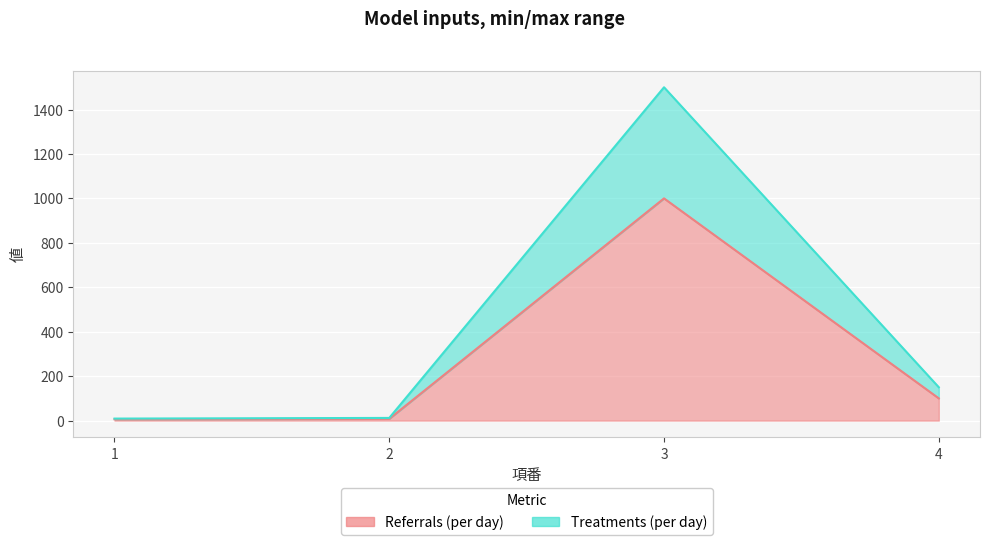

Reading left to right, transcribe all the data shown in this chart.

Referrals (per day): 1=6	2=8	3=1000	4=100
Treatments (per day): 1=9	2=12	3=1500	4=150